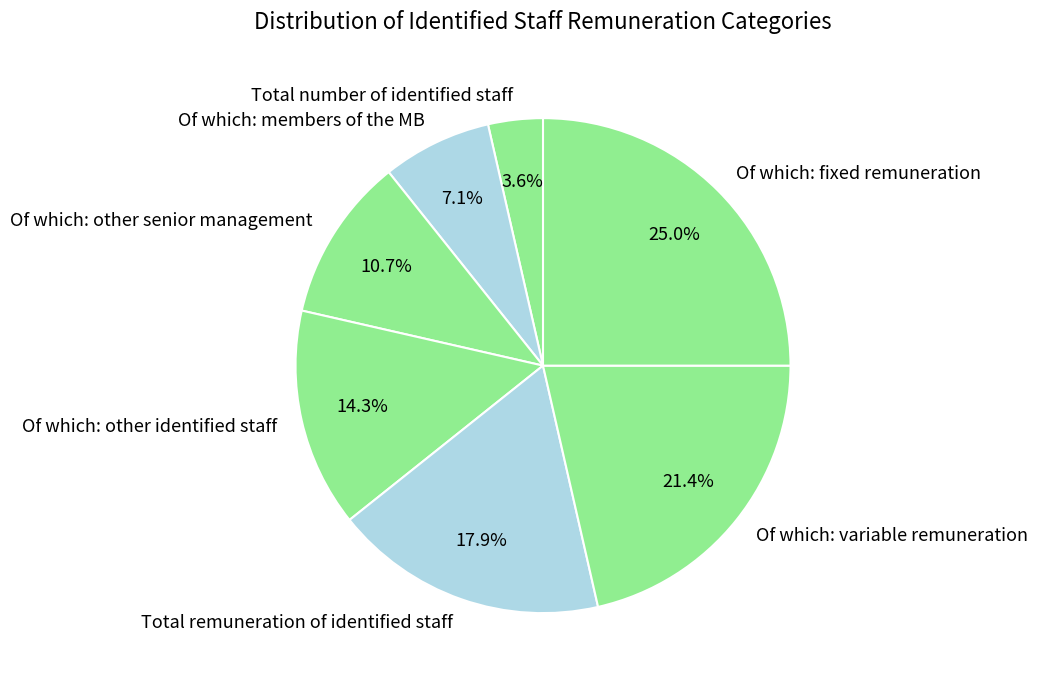

To the nearest percent, what is the difference between the Of which: other senior management and Of which: other identified staff slice percentages?

4%